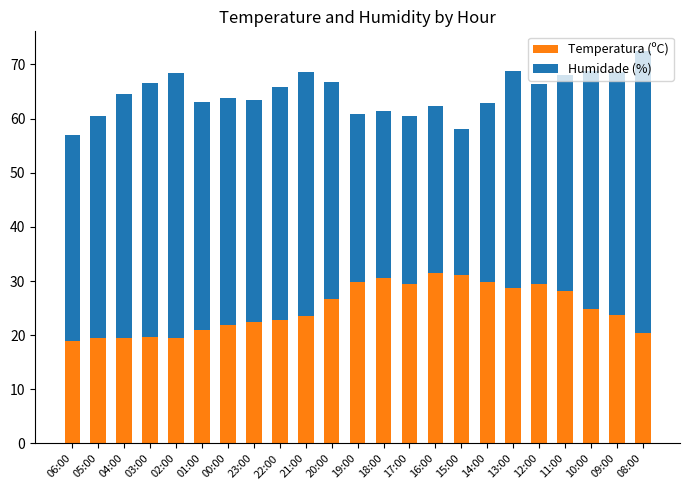

What is the lowest value of the Temperatura (ºC) series?

19.0